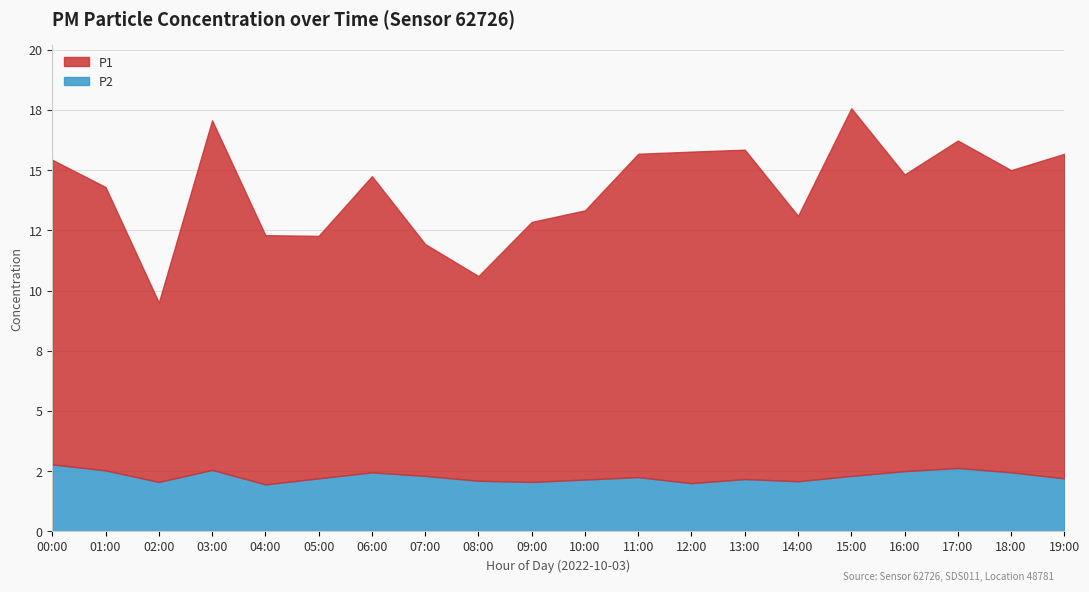

At which category does P1 reach its first local valley?

02:00